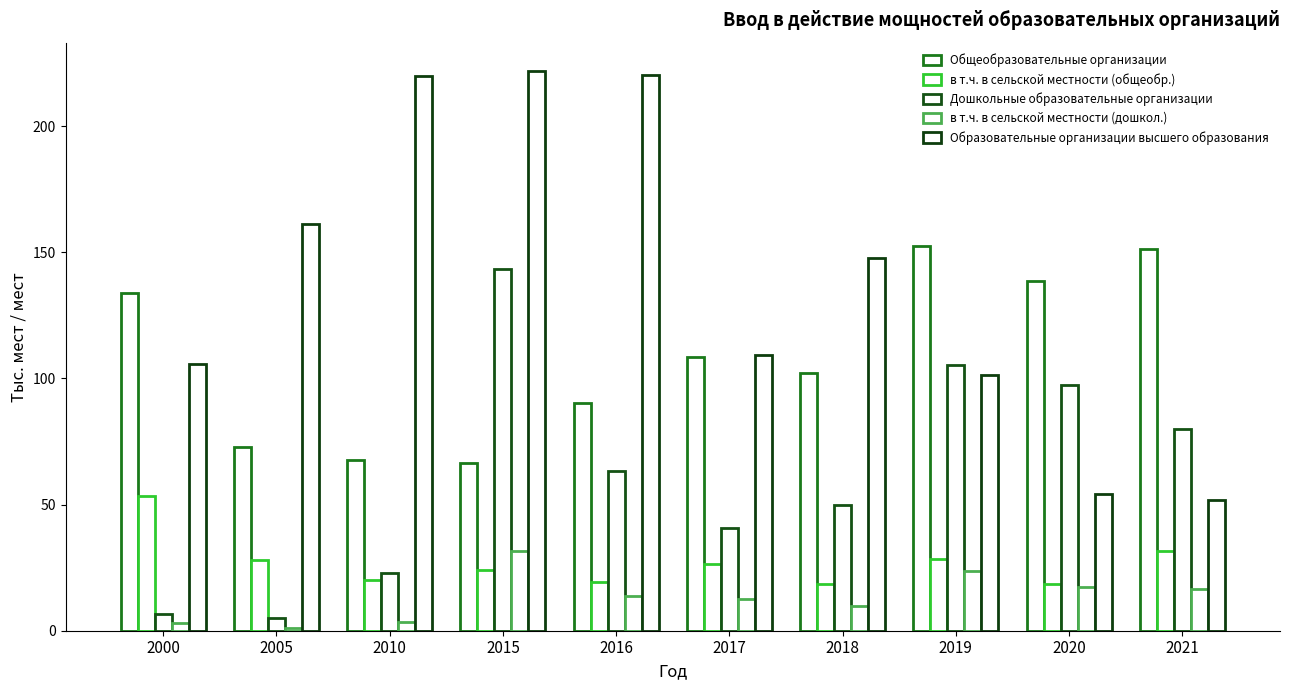

Does the chart contain stacked bars?

No